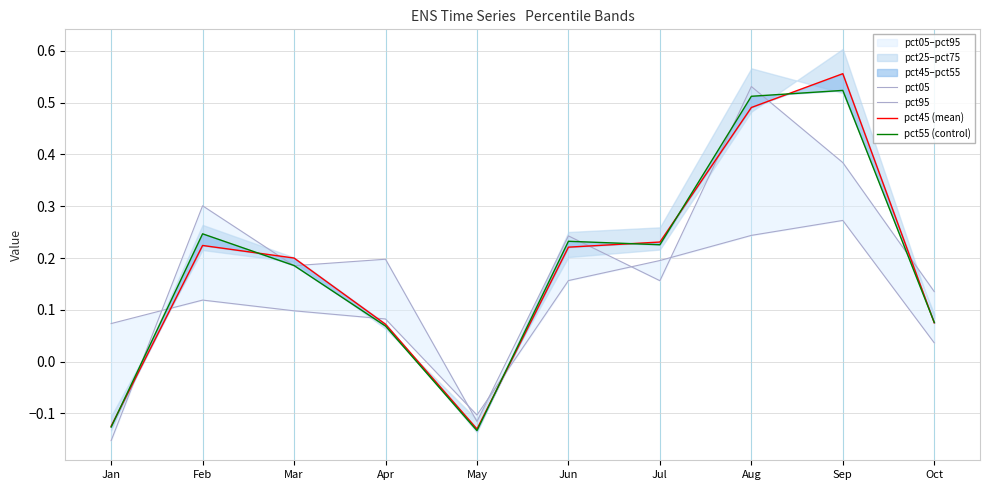

Is the value of pct05 at Apr greater than the value of pct45 (mean) at Jun?

No